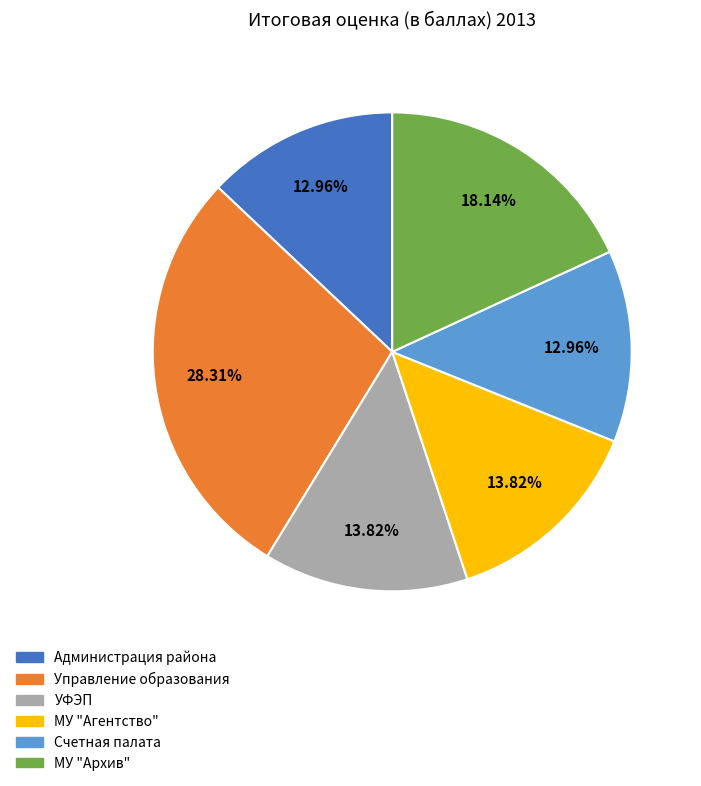

What percentage do УФЭП and Счетная палата together represent?

26.8%